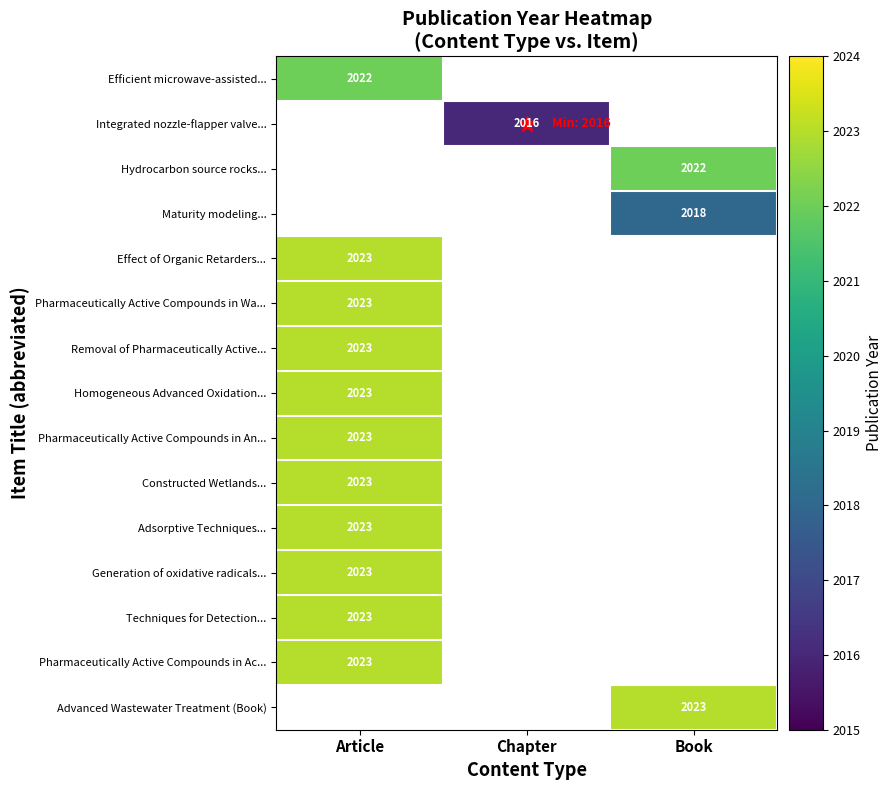

What is the greatest value displayed?

2023.0